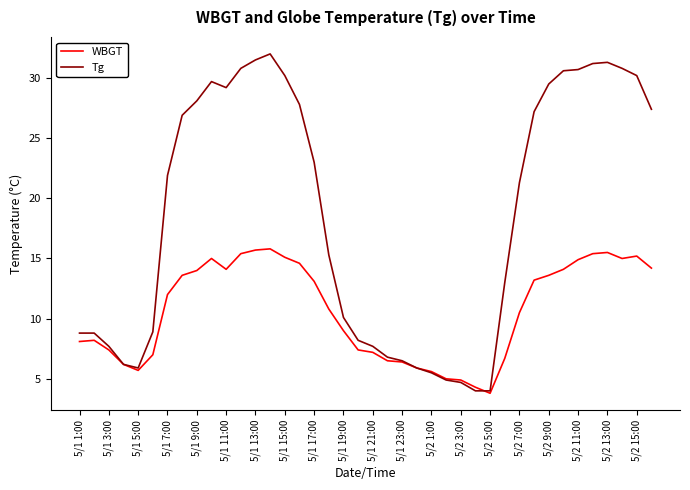

What is the average value of the WBGT series?

10.7